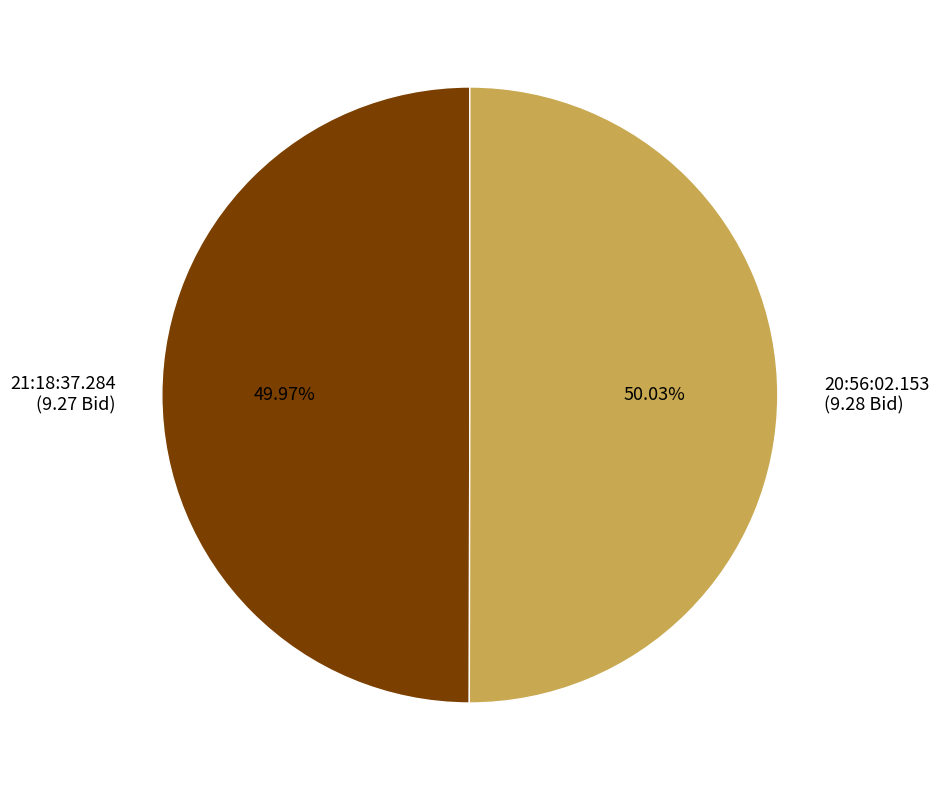

Approximately how many times larger is the value at 21:18:37.284 (9.27 Bid) compared to 20:56:02.153 (9.28 Bid)?

1.0